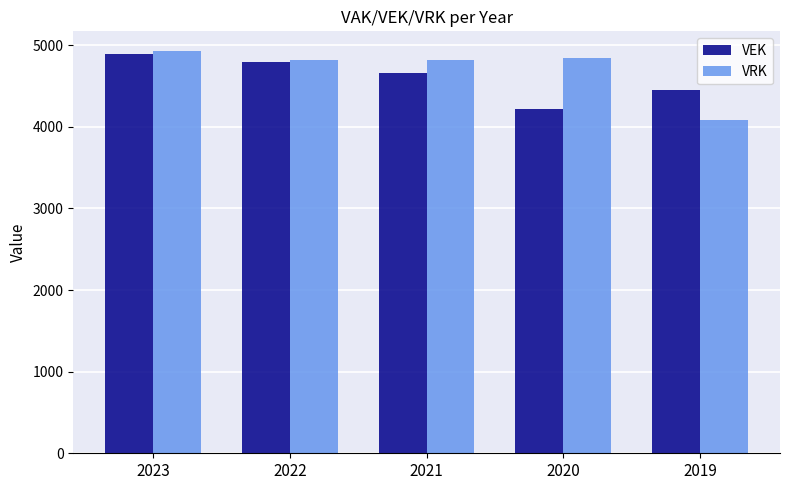

What is the minimum value for VRK?

4089